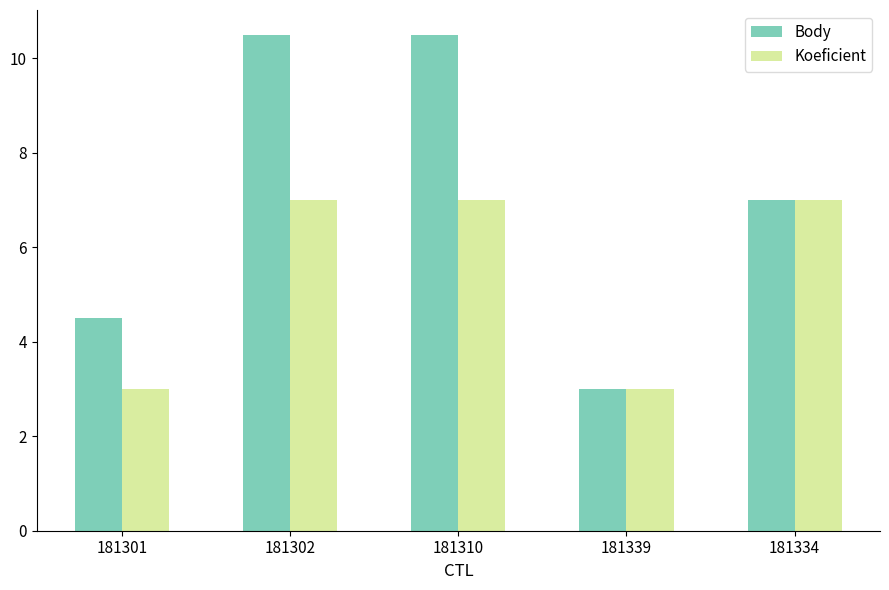

Reading left to right, extract all data points from this chart.

Body: 181301=4.5	181302=10.5	181310=10.5	181339=3.0	181334=7.0
Koeficient: 181301=3.0	181302=7.0	181310=7.0	181339=3.0	181334=7.0